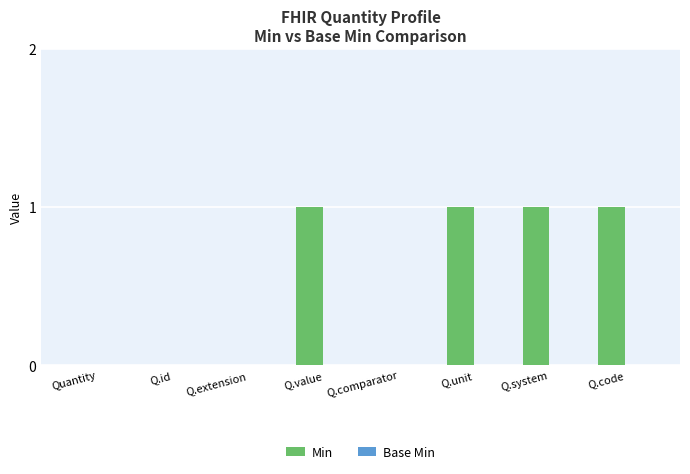

True or false: the data shows 0 at Q.value.

False